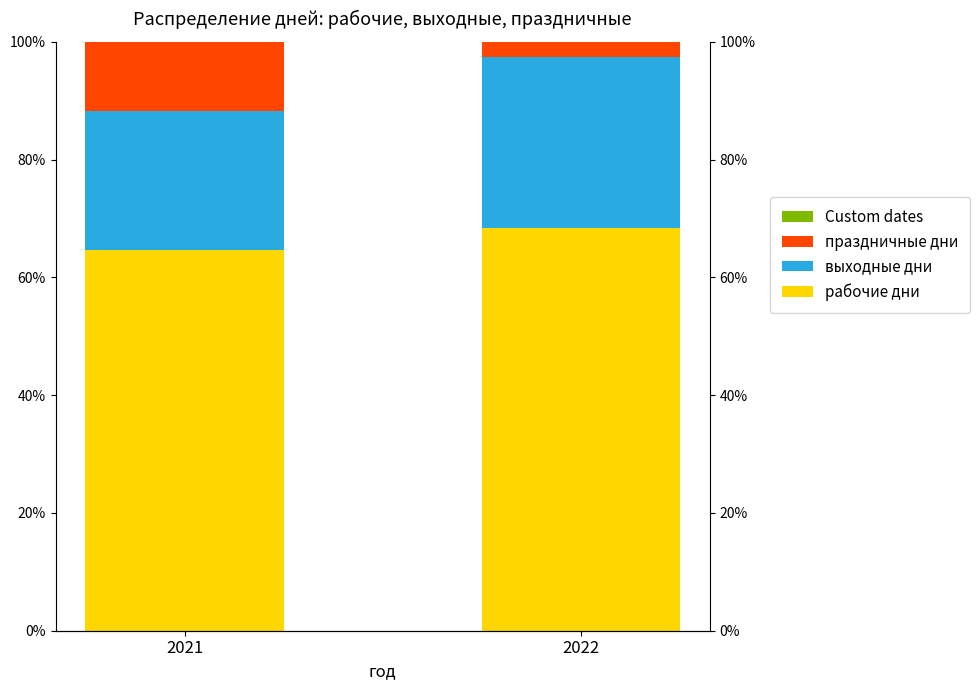

How many data points in выходные дни are less than 29?

1